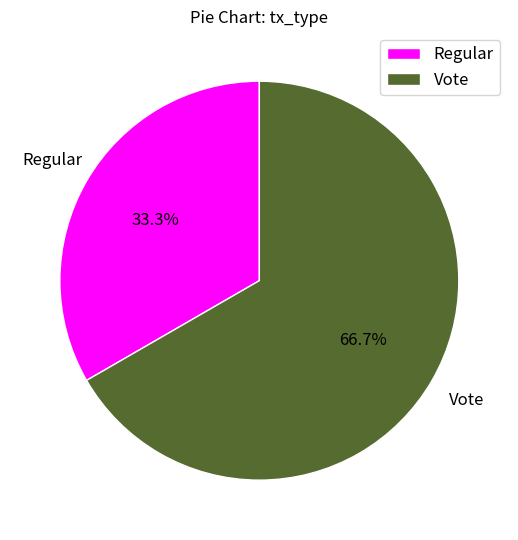

True or false: Regular accounts for 40% of the total.

False